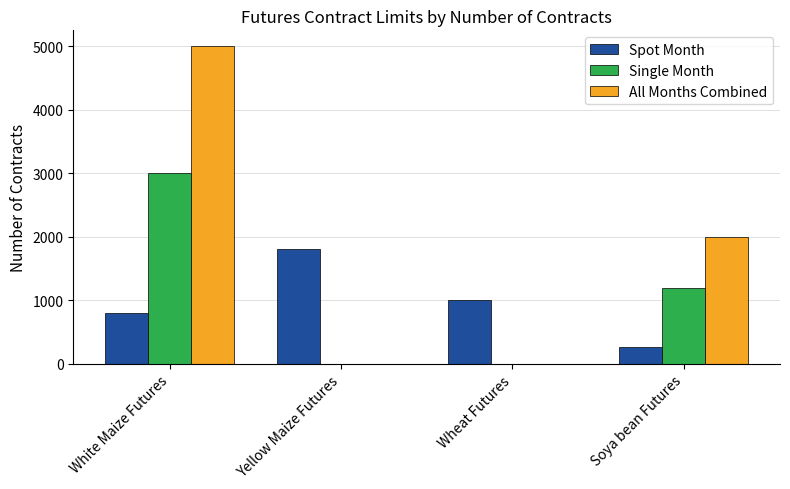

Reading left to right, what are all the values shown in this chart?

Spot Month: White Maize Futures=800	Yellow Maize Futures=1800	Wheat Futures=1000	Soya bean Futures=270
Single Month: White Maize Futures=3000	Yellow Maize Futures=0	Wheat Futures=0	Soya bean Futures=1200
All Months Combined: White Maize Futures=5000	Yellow Maize Futures=0	Wheat Futures=0	Soya bean Futures=2000